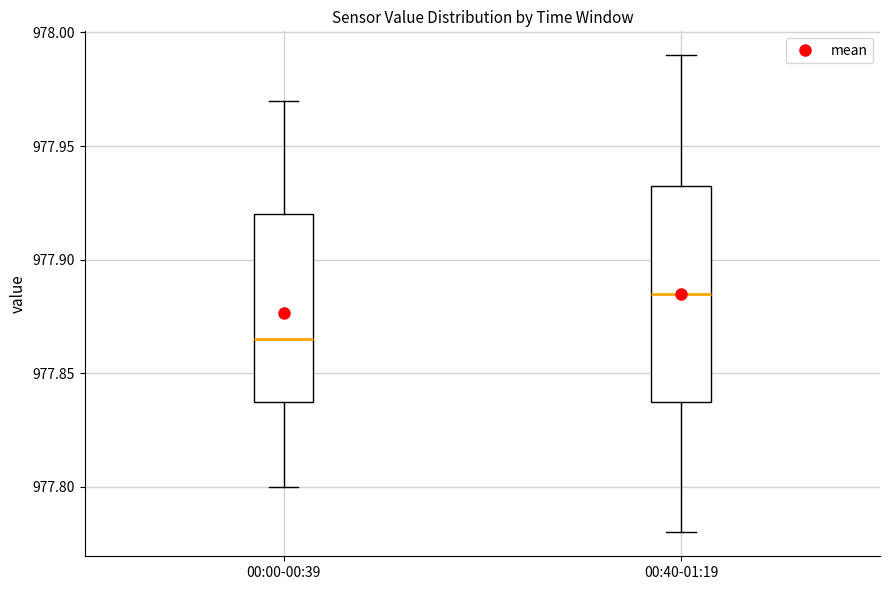

Which box is the tallest, from its lower edge to its upper edge?

00:40-01:19